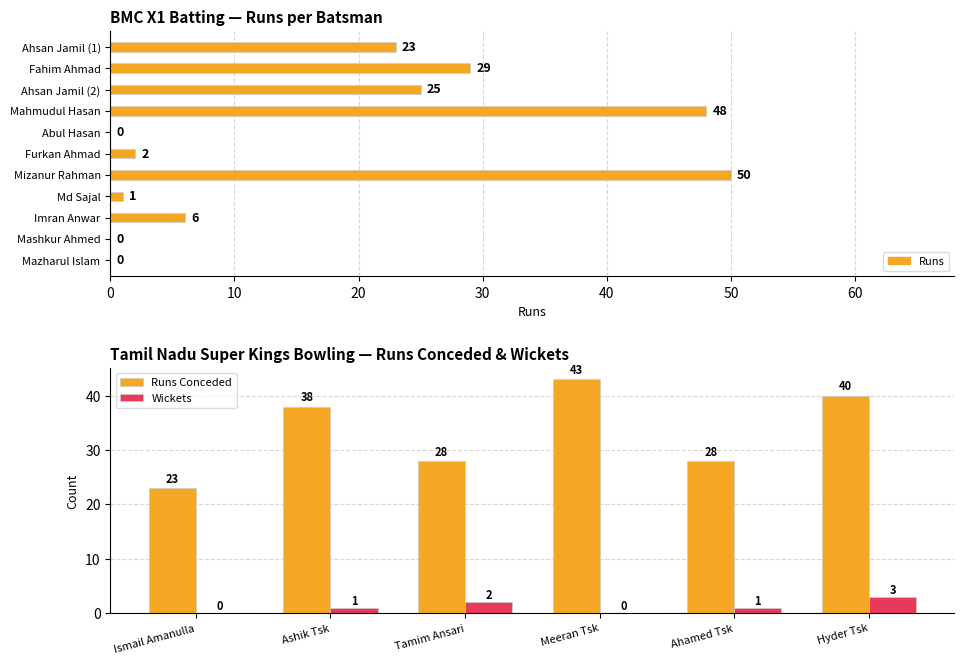

What is the average value of the Wickets series?

1